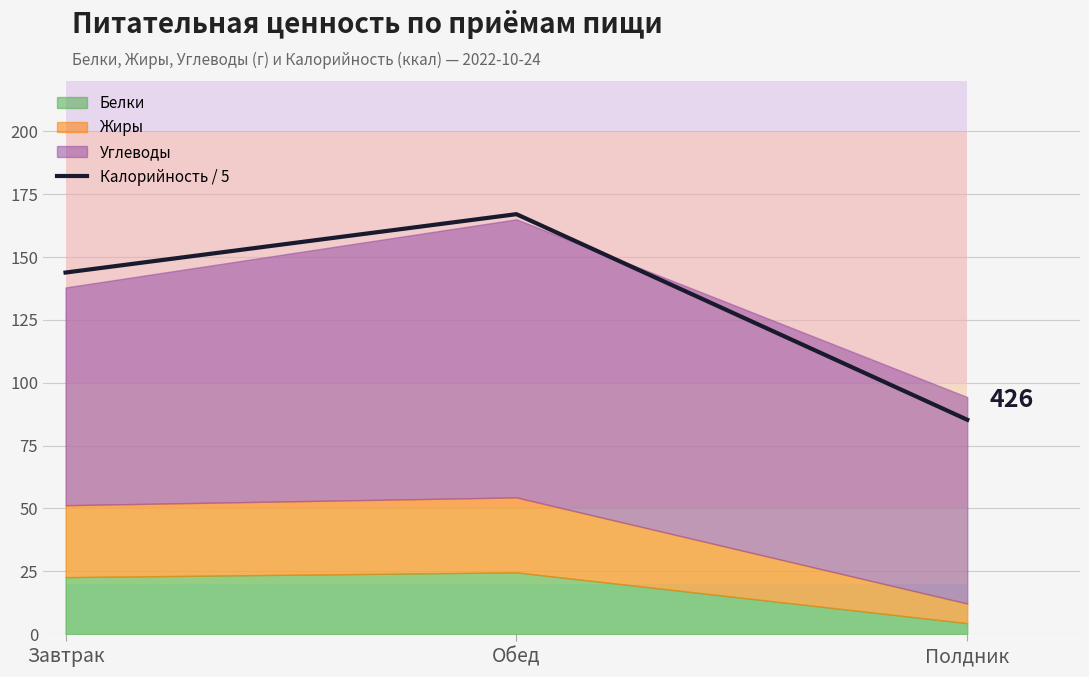

Reading left to right, transcribe all the data shown in this chart.

143.8	167.0	85.3